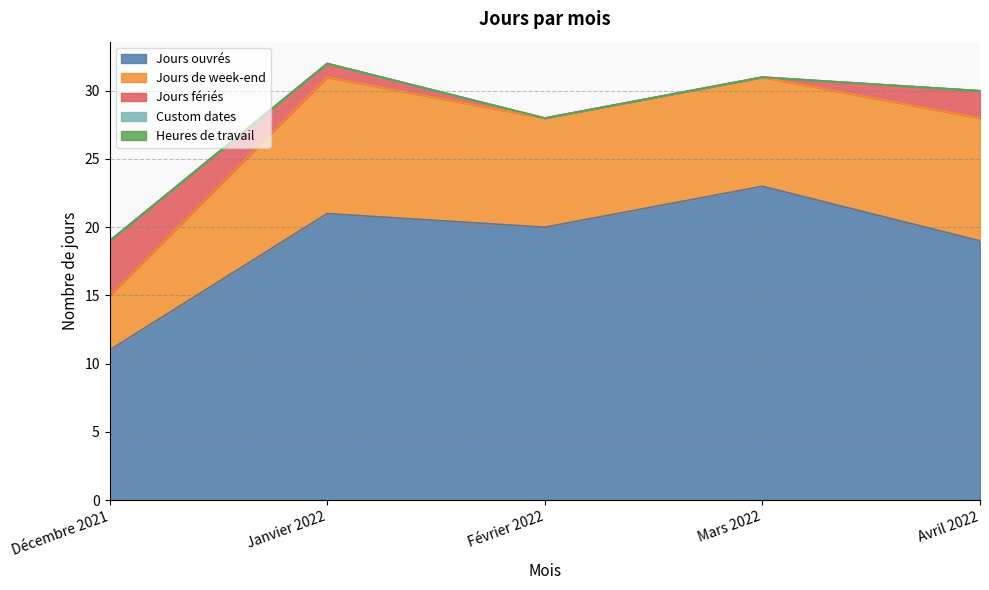

Which series has the largest total across all categories?

Jours ouvrés